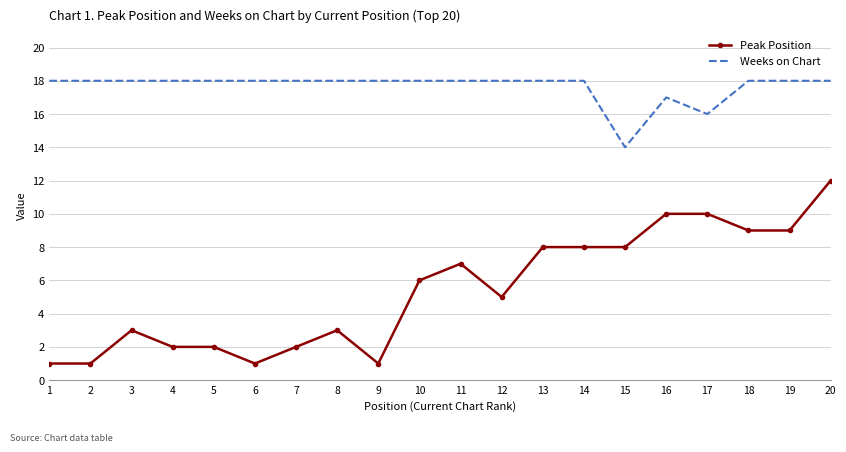

True or false: Peak Position and Weeks on Chart cross at least once.

False